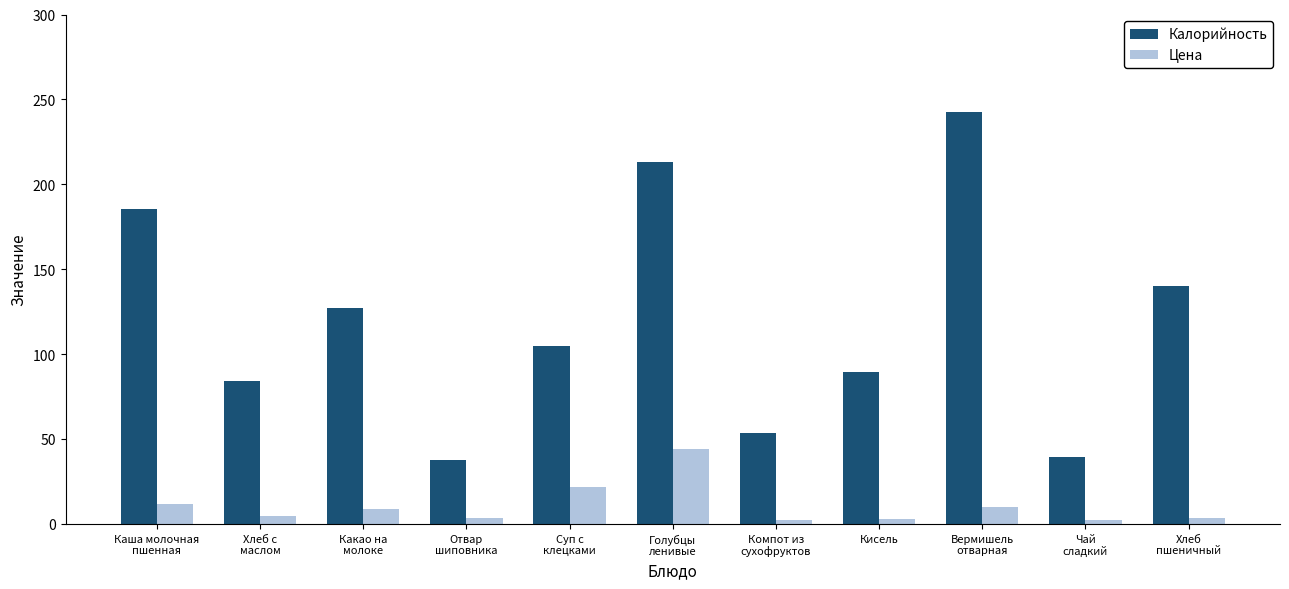

List the series in order of their peak value, highest first.

Калорийность, Цена